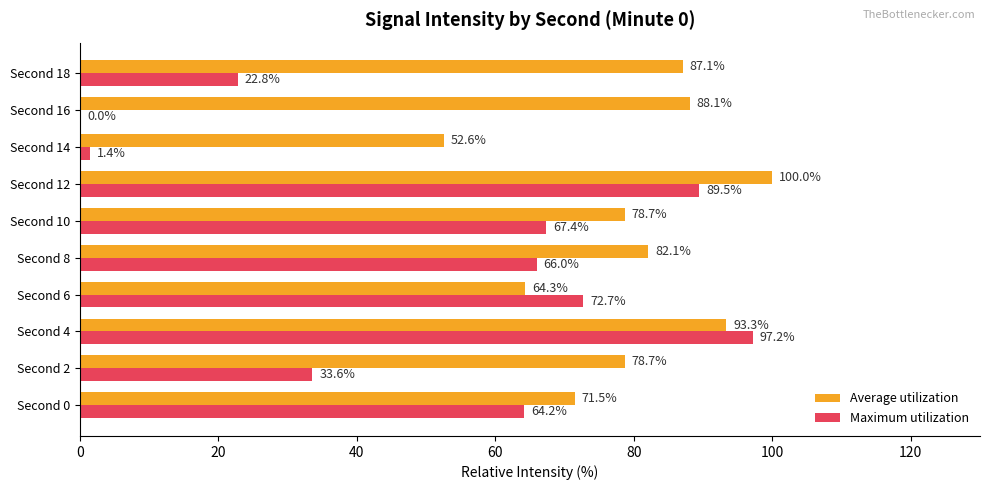

How many values in Maximum utilization are above zero?

9